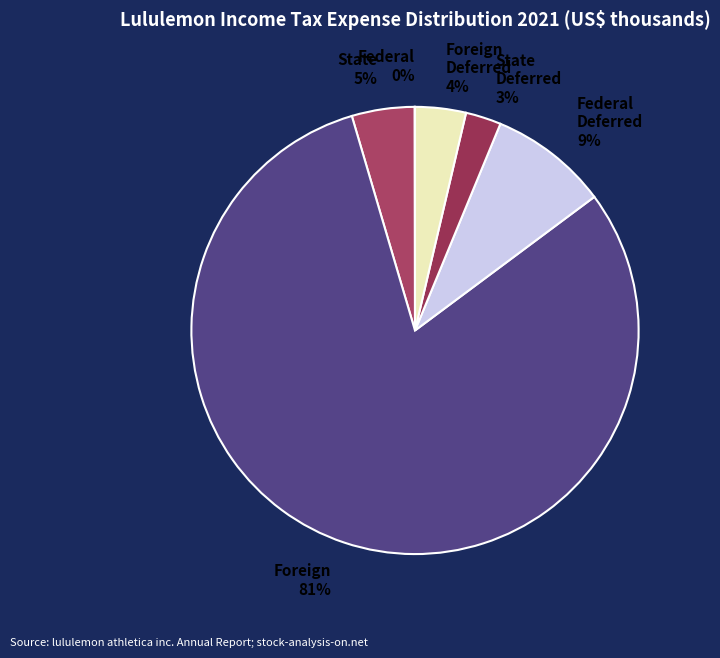

To the nearest percent, what is the average slice percentage?

17%